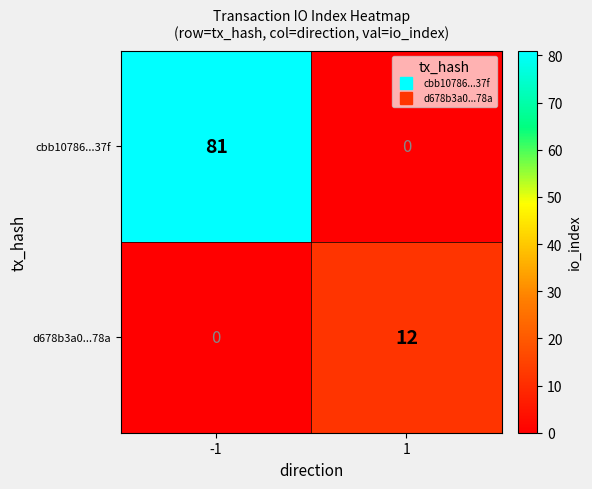

What is the total value across all series at 1?

12